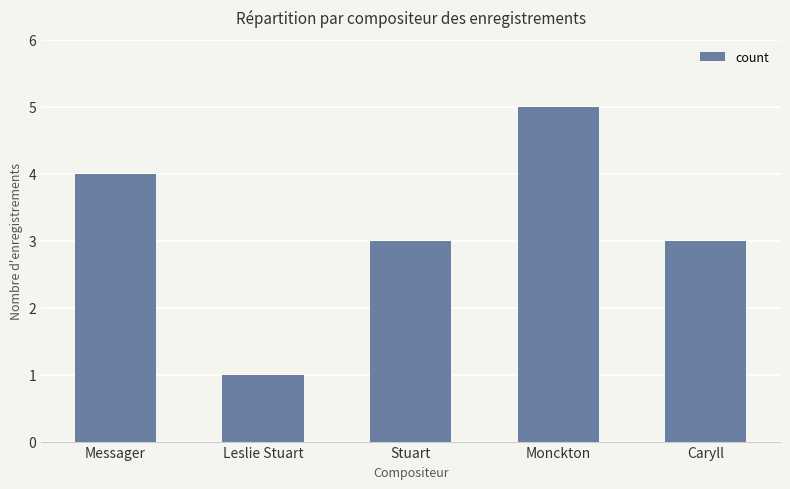

The value at Leslie Stuart is 1. True or false?

True